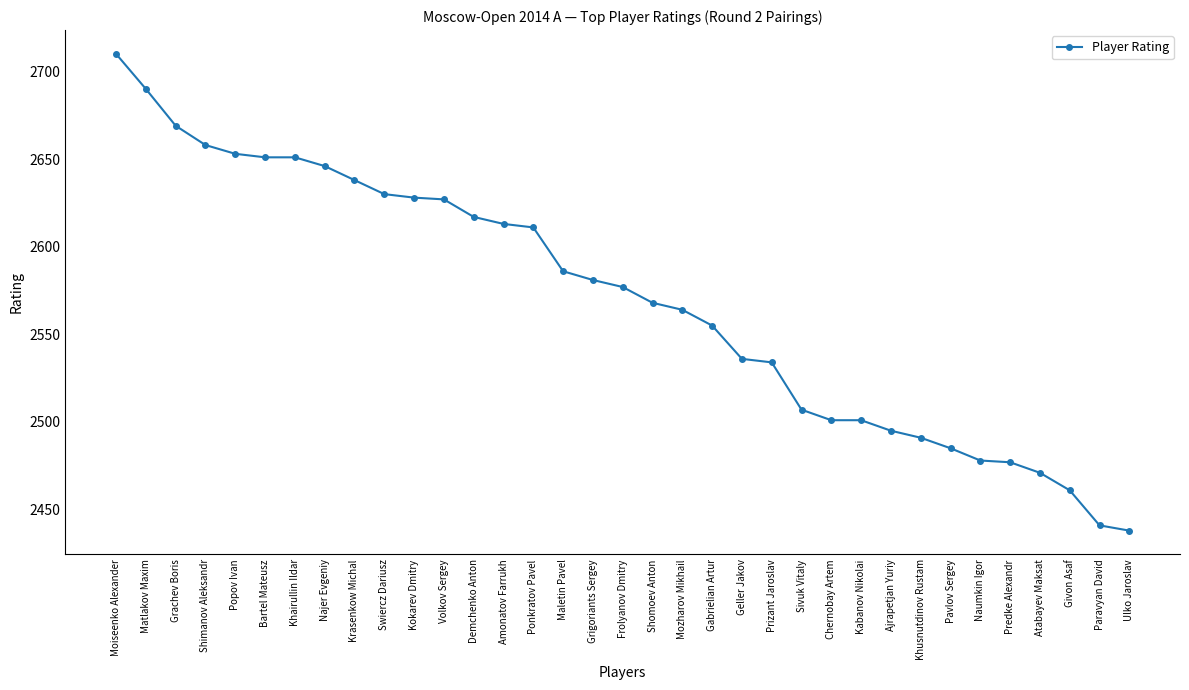

What is the label of the 29th point from the right?

Khairullin Ildar